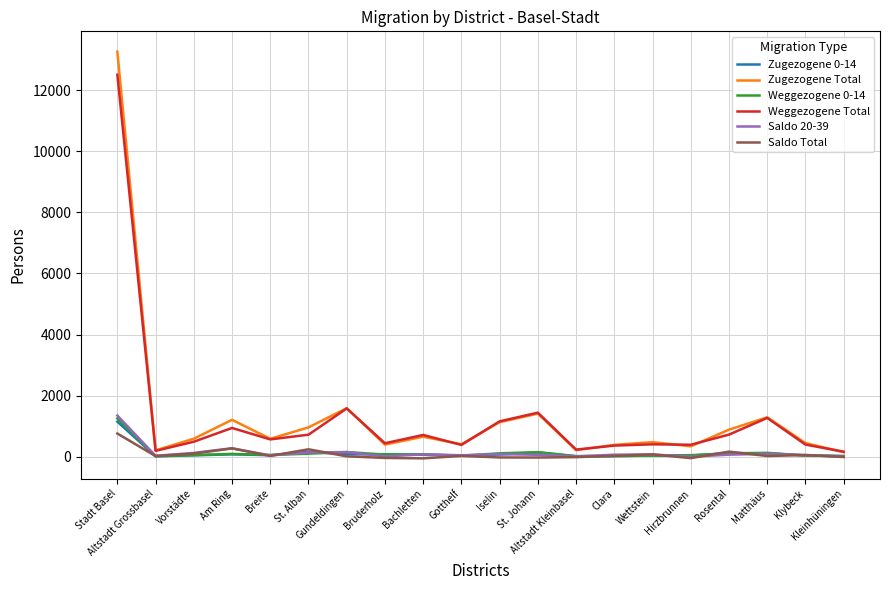

What is the maximum value for Zugezogene Total?

13268